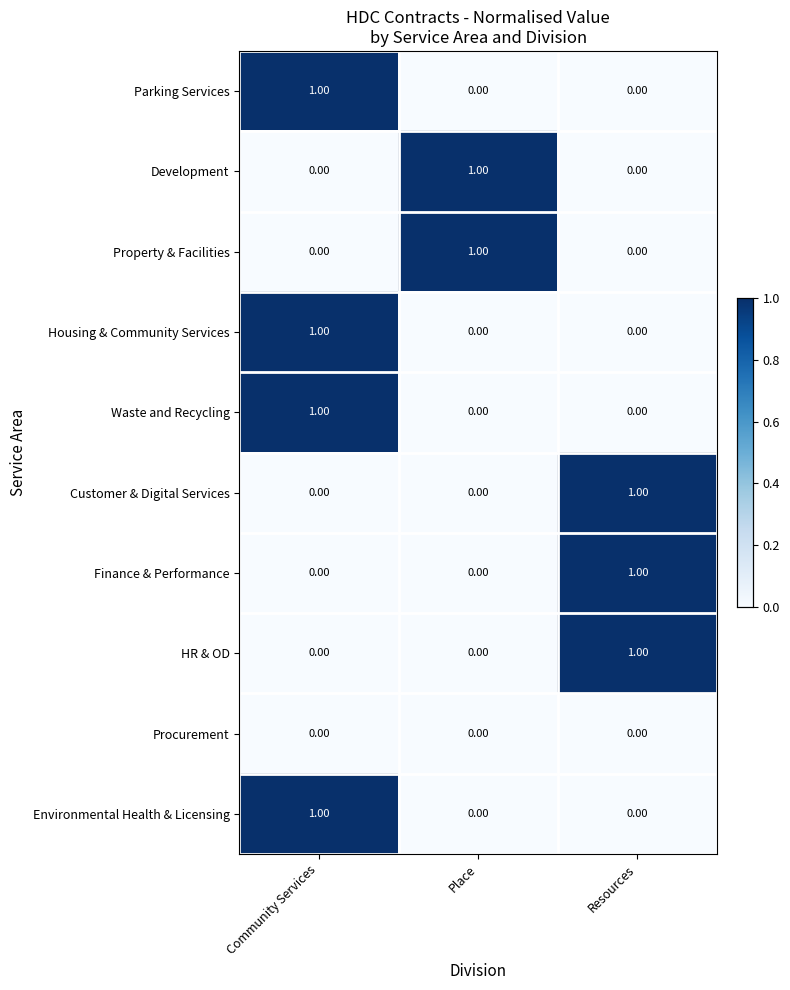

At which category is the sum across all series the highest?

Community Services